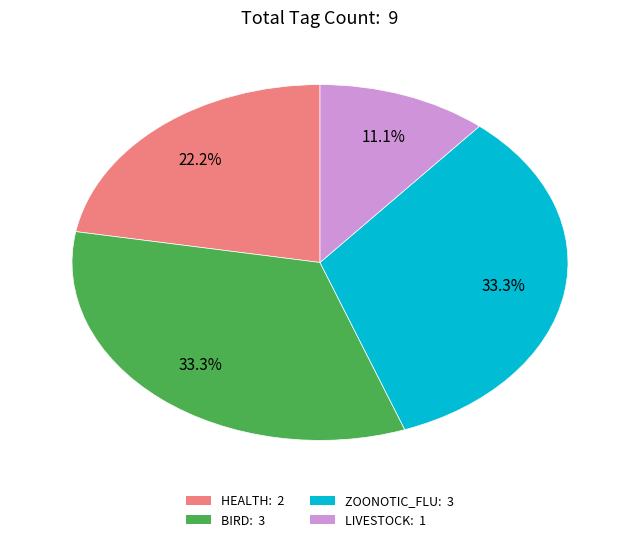

Is there a majority slice in this chart?

No